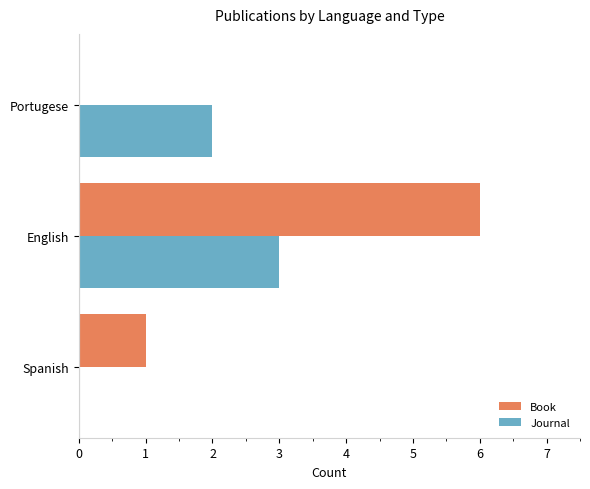

What is the highest value of the Book series?

6